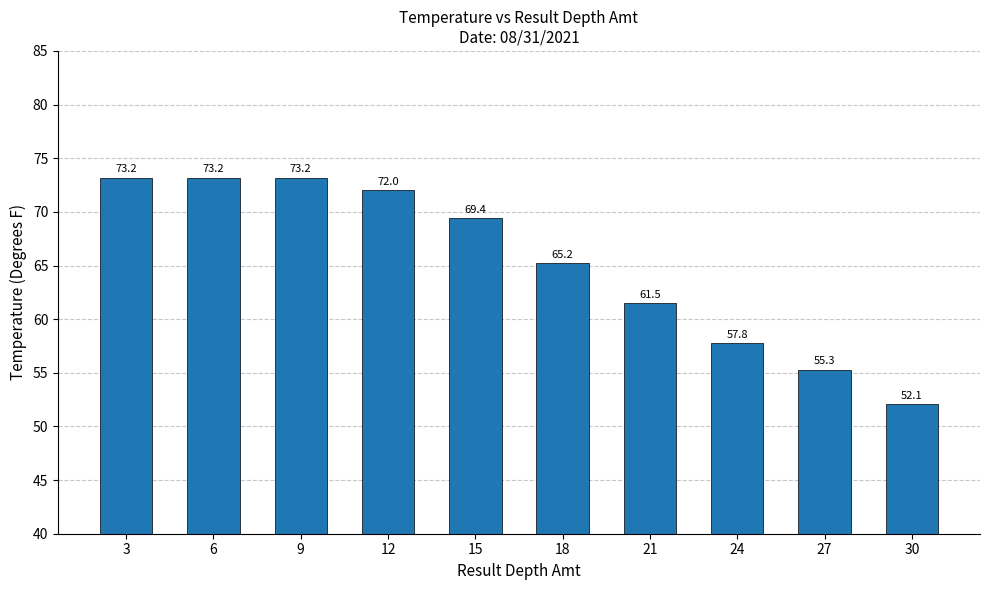

What is the difference between the values at 6 and 24?

15.4